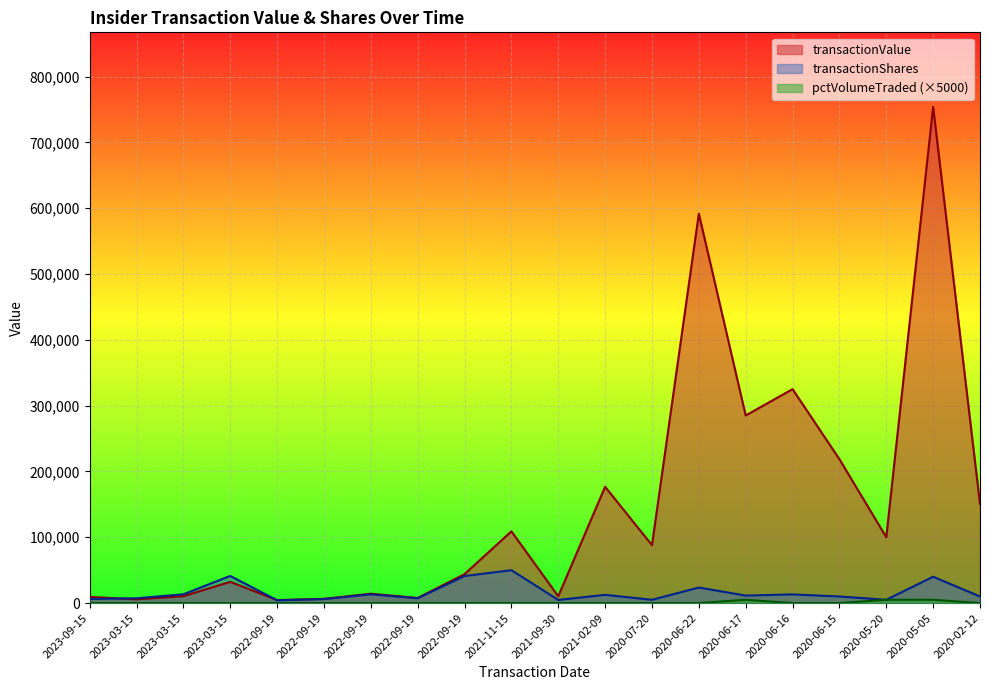

The pctVolumeTraded series shows -2351 at 2021-02-09. True or false?

False